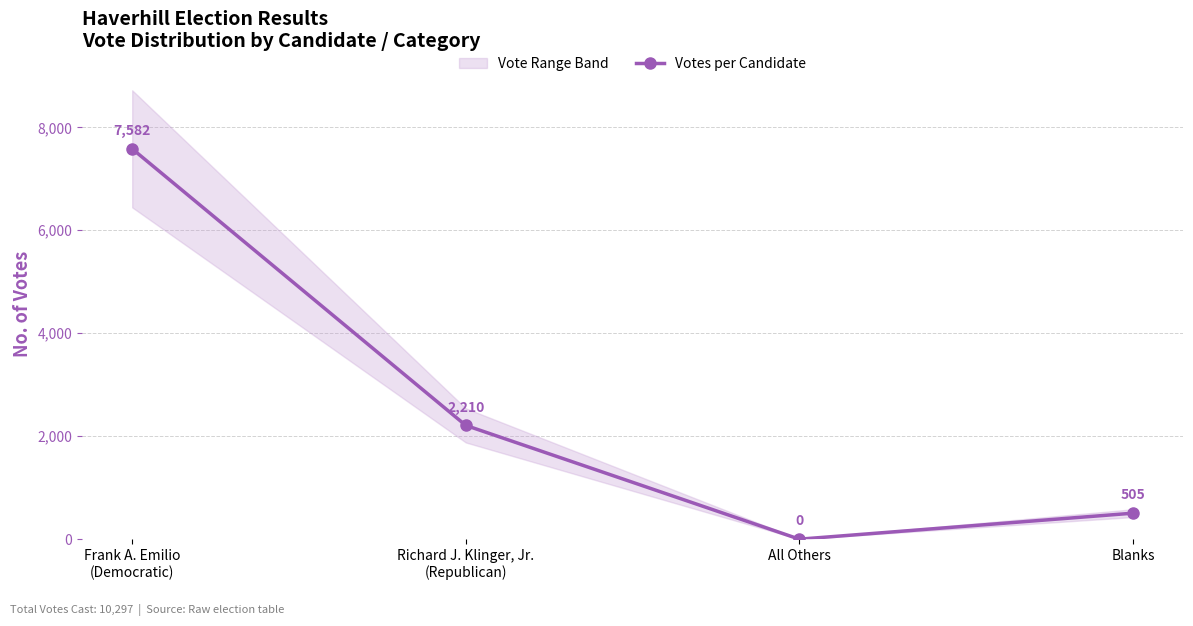

What is the average value?

2574